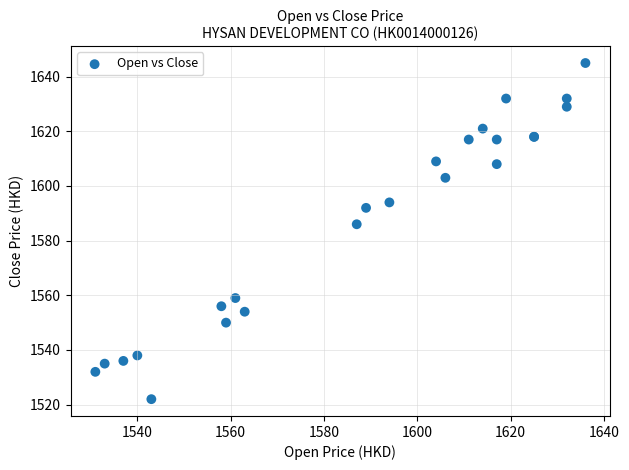

What Y value in the scatter plot is closest to 1583?

1586